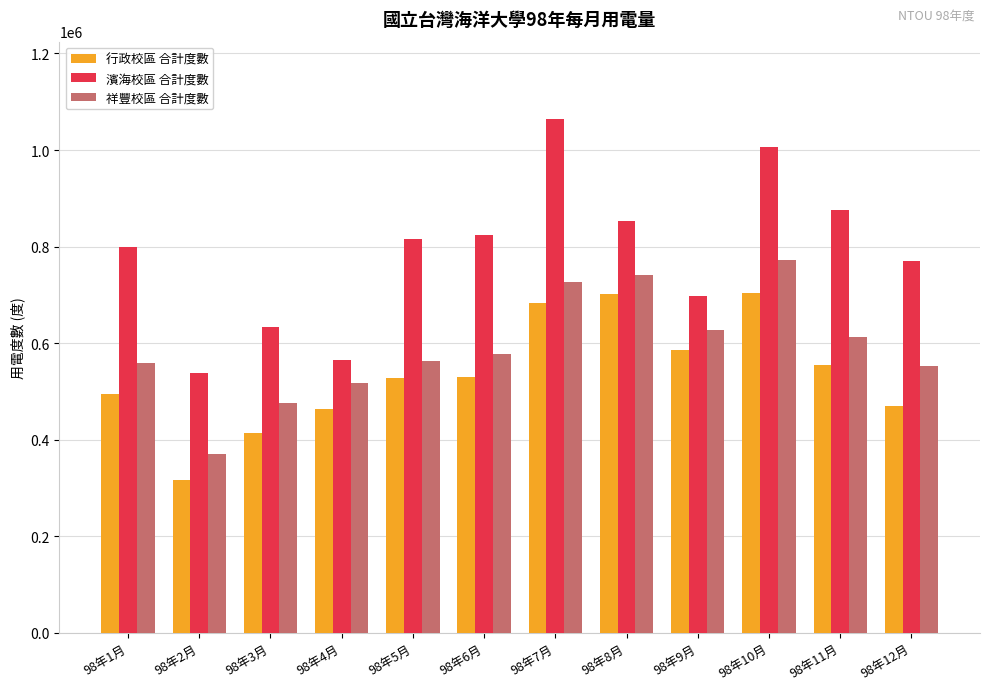

The value of 行政校區 合計度數 at 98年10月 is 702800. True or false?

True